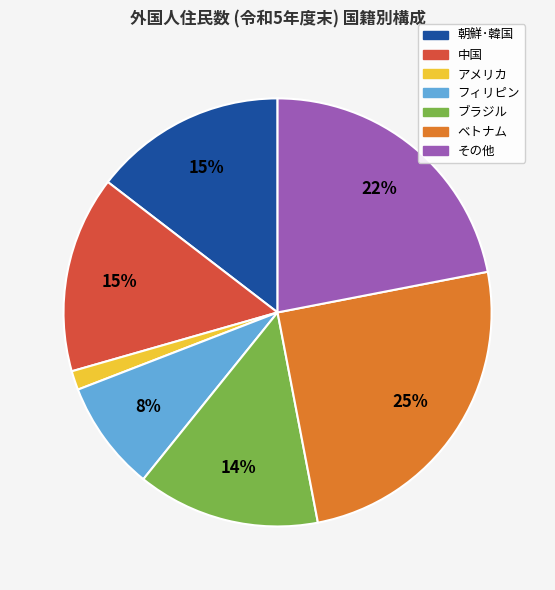

Is the sum of その他 and ブラジル greater than half?

No